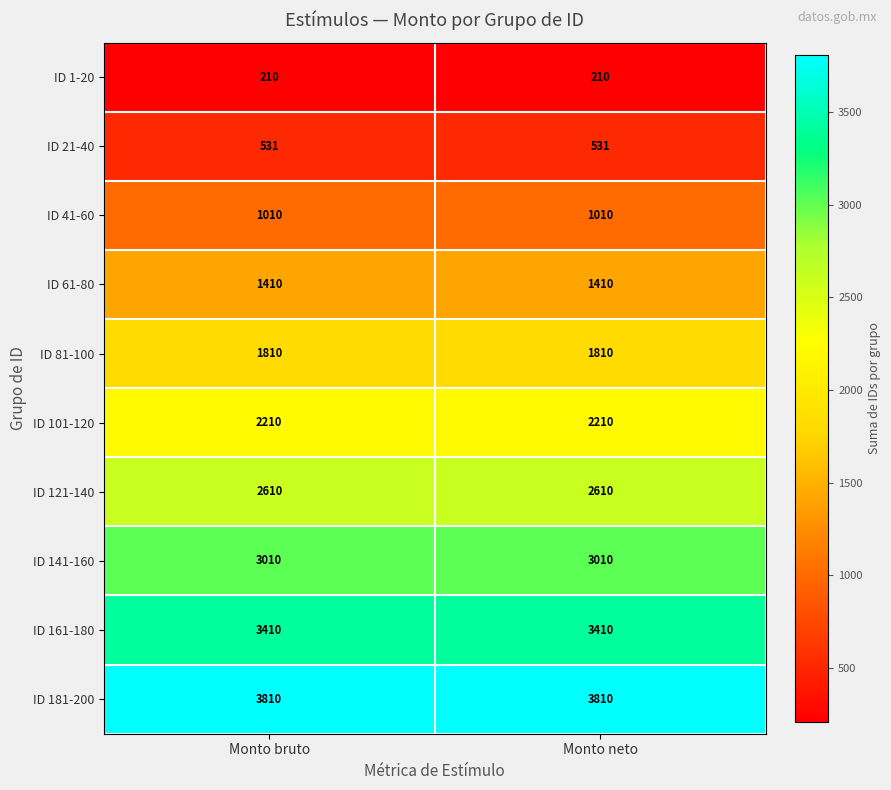

What is the spread (max minus min) of values at Monto neto?

3600